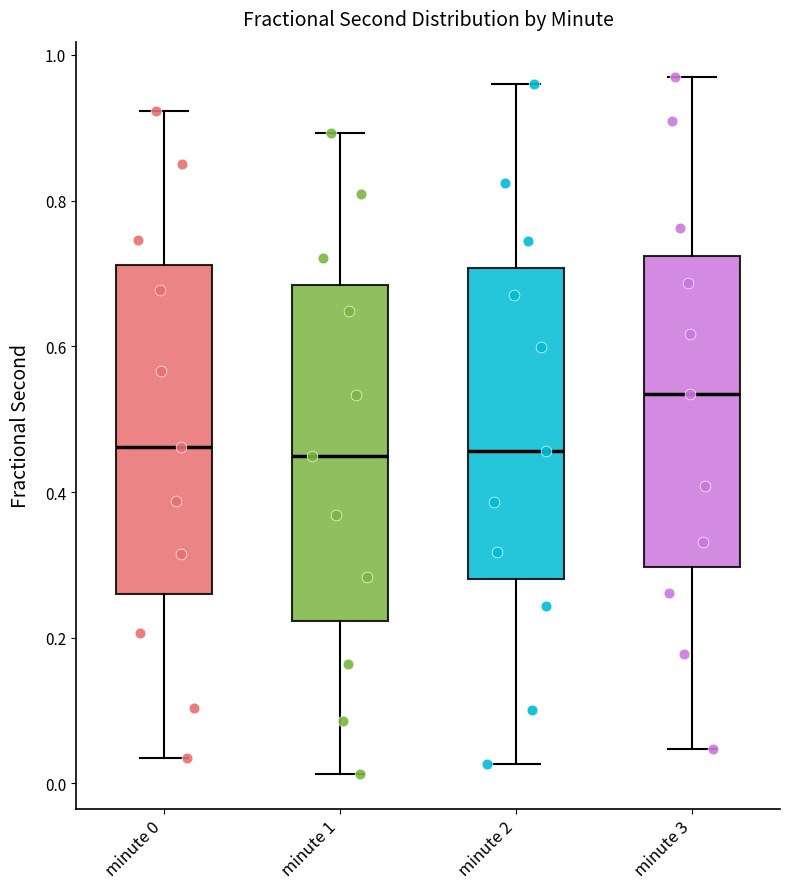

Reading left to right, transcribe this box plot: for each box, give where its median line is, the range the box spans, and where its two whiskers end, as read against the y-axis. The values are not printed on the chart, so give them approximately, as read against the axis.

minute 0: median 0.46, box 0.26 to 0.72, whiskers 0.04 to 0.92
minute 1: median 0.44, box 0.22 to 0.68, whiskers 0.02 to 0.90
minute 2: median 0.46, box 0.28 to 0.70, whiskers 0.02 to 0.96
minute 3: median 0.54, box 0.30 to 0.72, whiskers 0.04 to 0.98